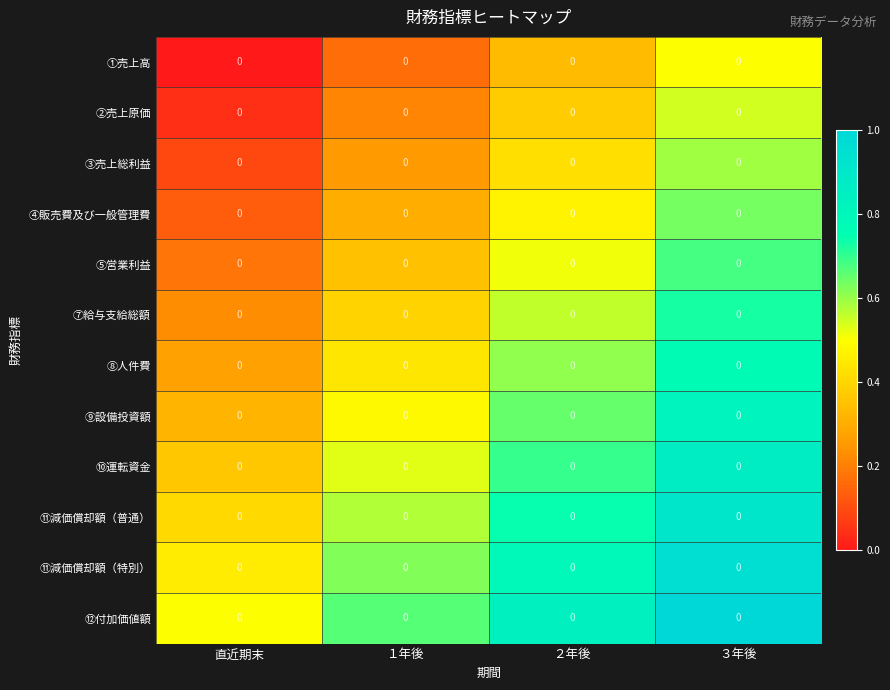

Rank the series by their maximum value, from lowest to highest.

①売上高, ②売上原価, ③売上総利益, ④販売費及び一般管理費, ⑤営業利益, ⑦給与支給総額, ⑧人件費, ⑨設備投資額, ⑩運転資金, ⑪減価償却額（普通）, ⑪減価償却額（特別）, ⑫付加価値額